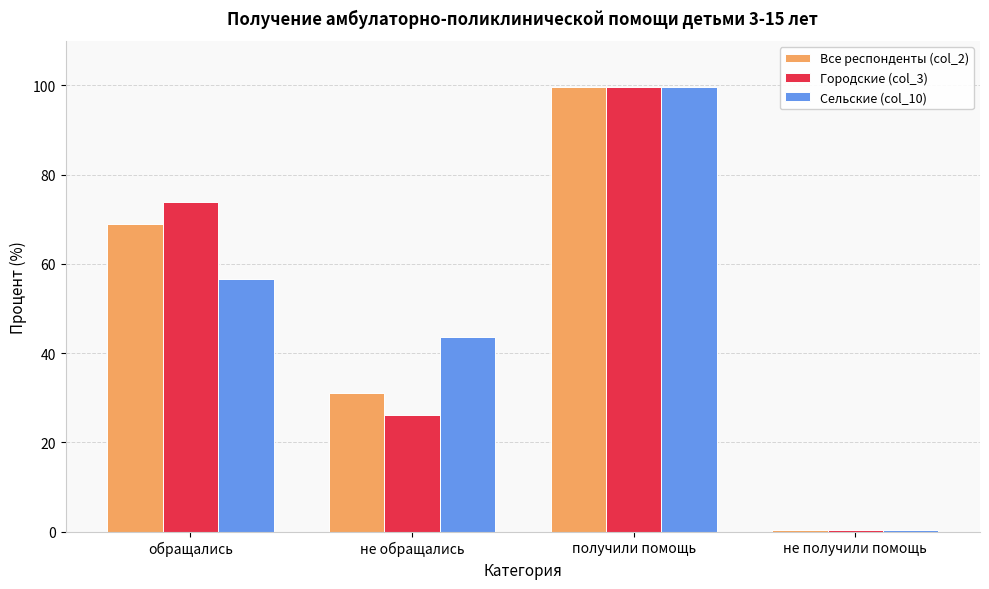

What is the label of the 4th bar from the right?

обращались